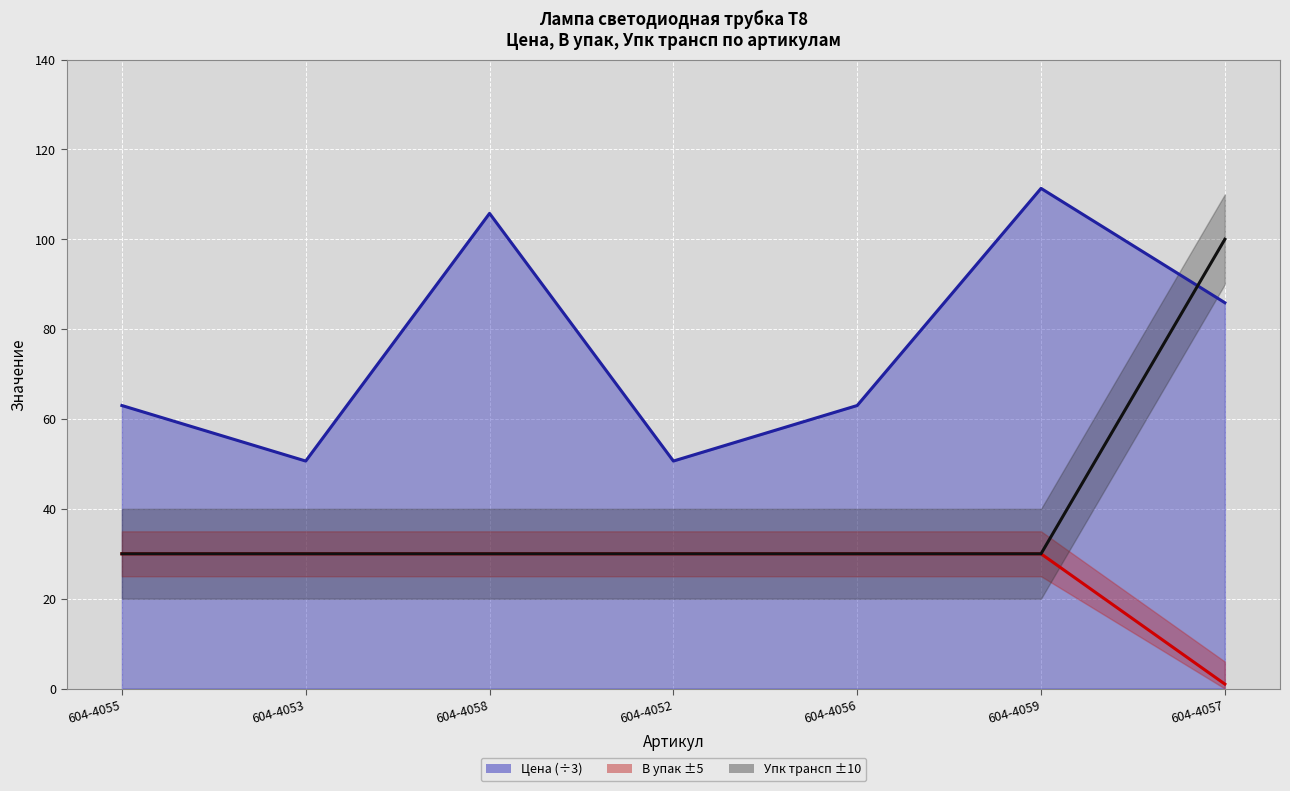

Reading left to right, list all the values displayed in this chart.

Цена: 604-4055=63.0	604-4053=50.6	604-4058=105.8	604-4052=50.6	604-4056=63.0	604-4059=111.3	604-4057=85.9
В упак: 604-4055=30.0	604-4053=30.0	604-4058=30.0	604-4052=30.0	604-4056=30.0	604-4059=30.0	604-4057=1.0
Упк трансп: 604-4055=30.0	604-4053=30.0	604-4058=30.0	604-4052=30.0	604-4056=30.0	604-4059=30.0	604-4057=100.0